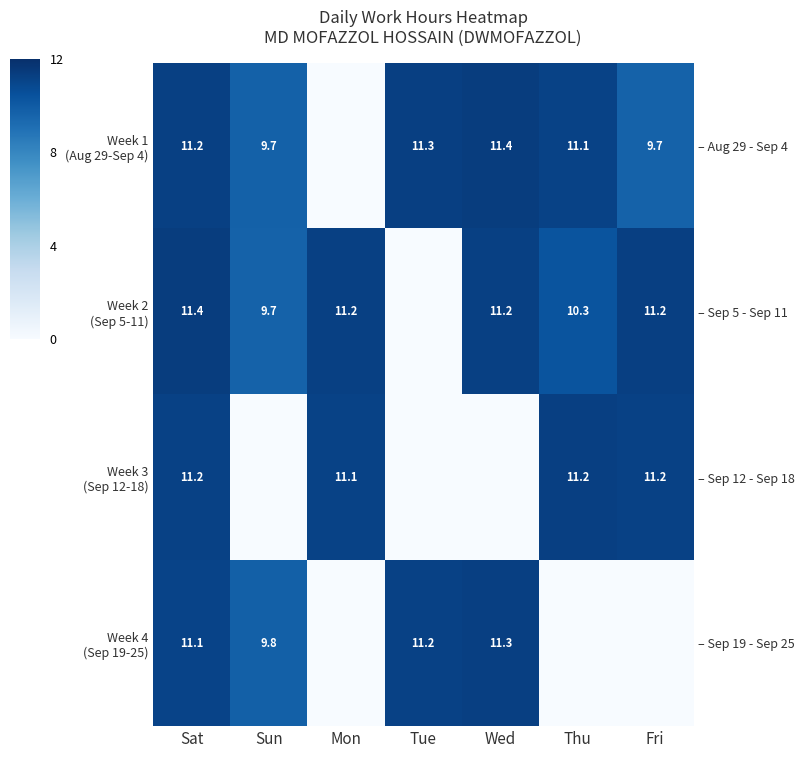

Count the number of categories in the chart.

7